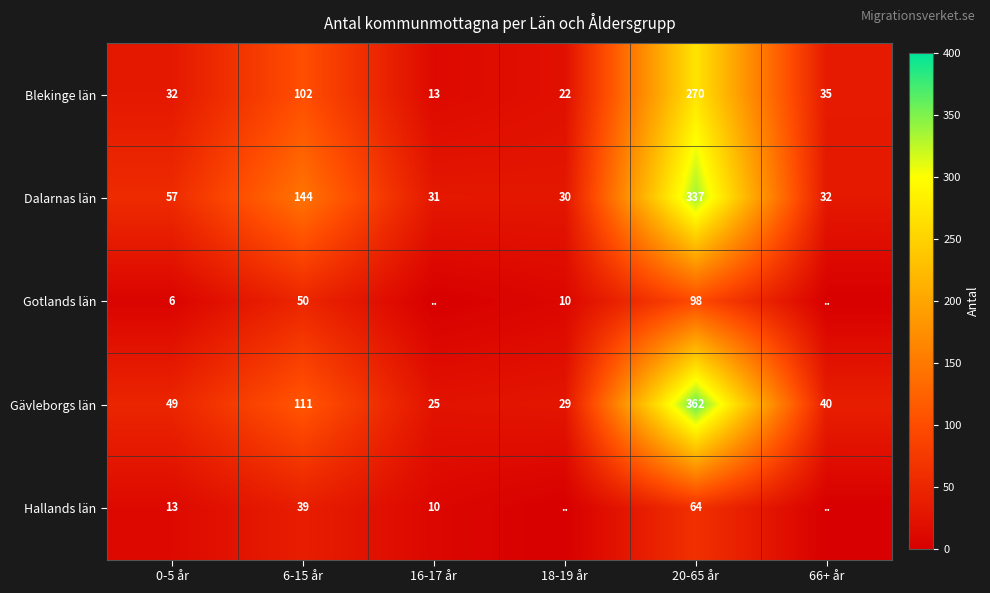

What is the highest value of the Dalarnas län series?

337